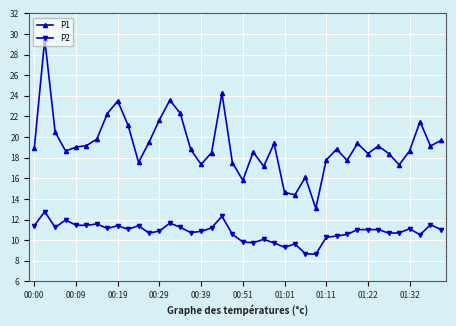

How many distinct data groups are displayed?

2